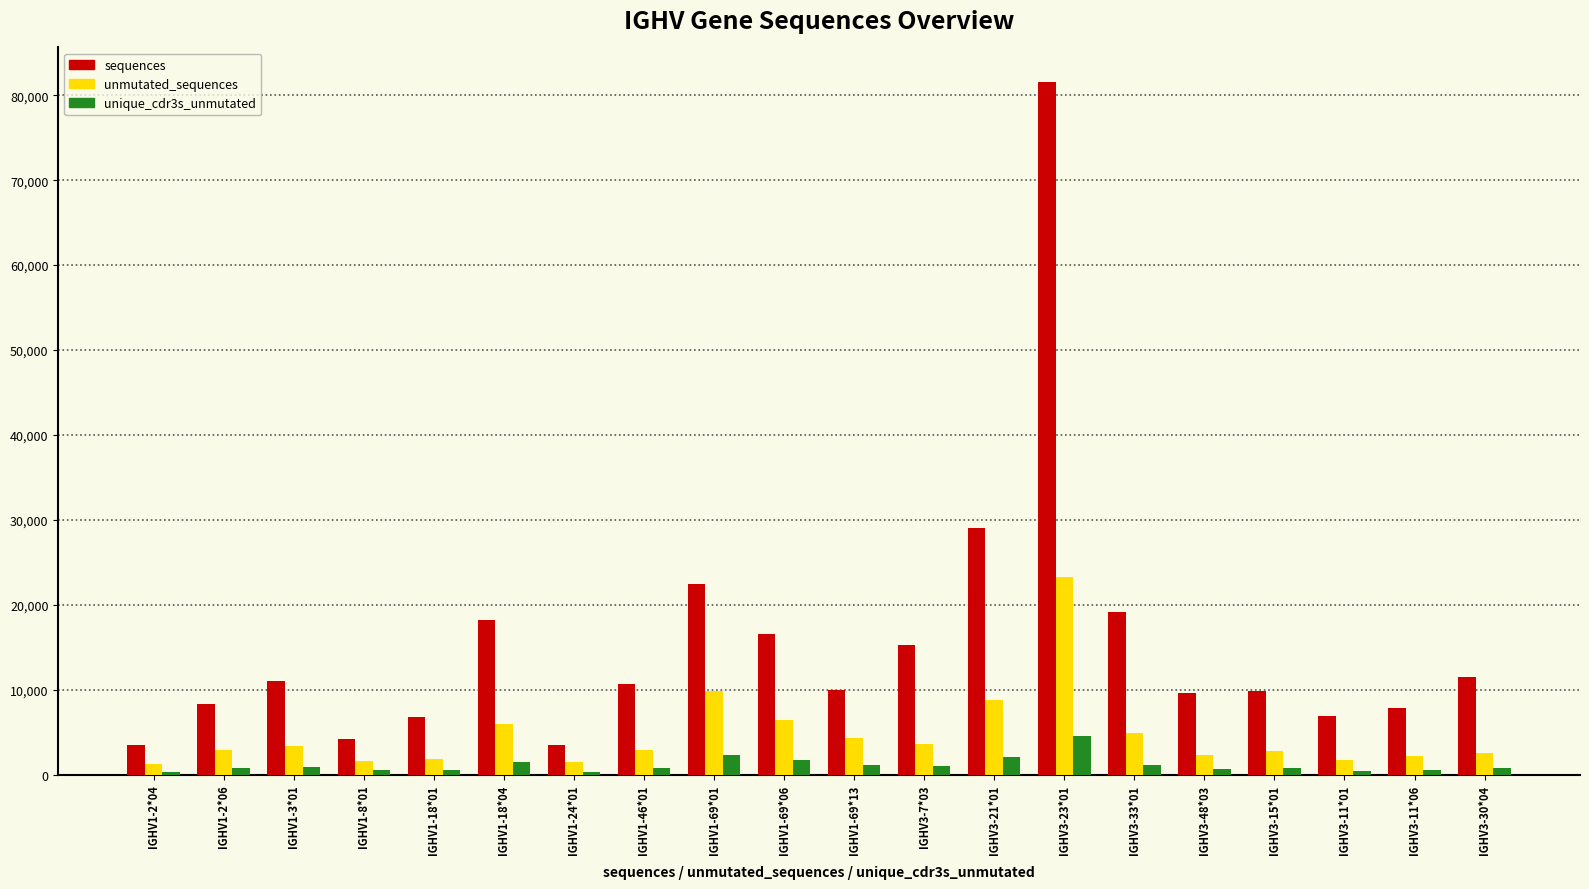

How many groups of bars are there?

20